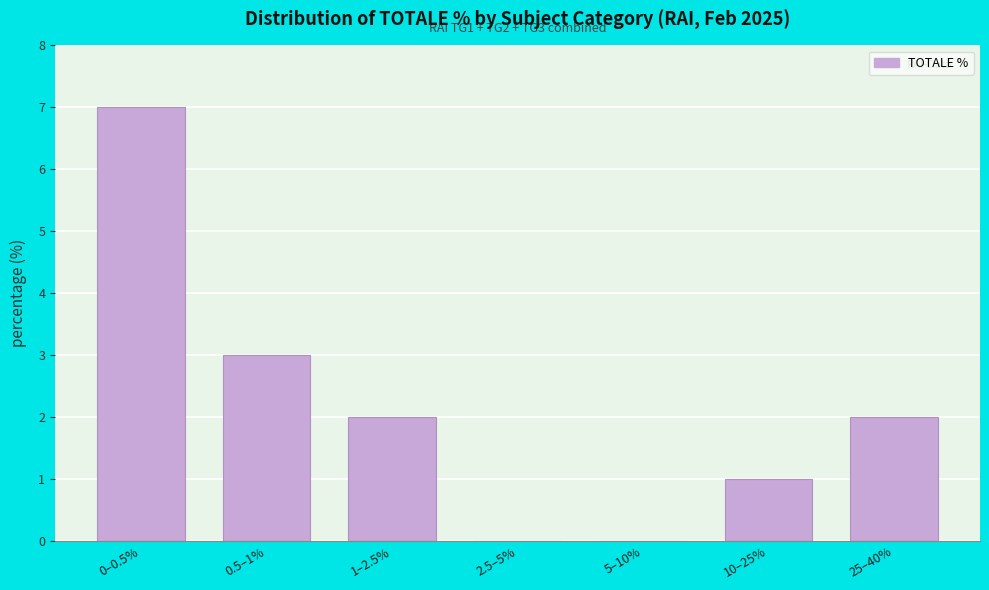

Reading right to left, transcribe all the data shown in this chart.

25–40%=2	10–25%=1	5–10%=0	2.5–5%=0	1–2.5%=2	0.5–1%=3	0–0.5%=7